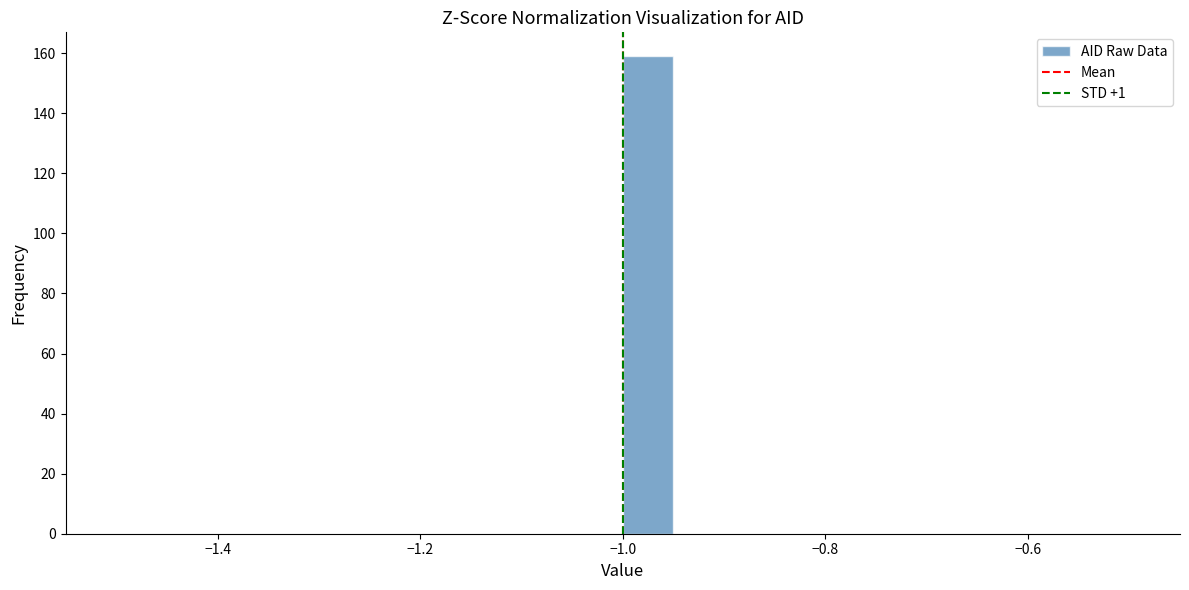

Around what value on the x-axis is the tallest bar? Give the approximate position of its centre, as read against the axis.

-0.98